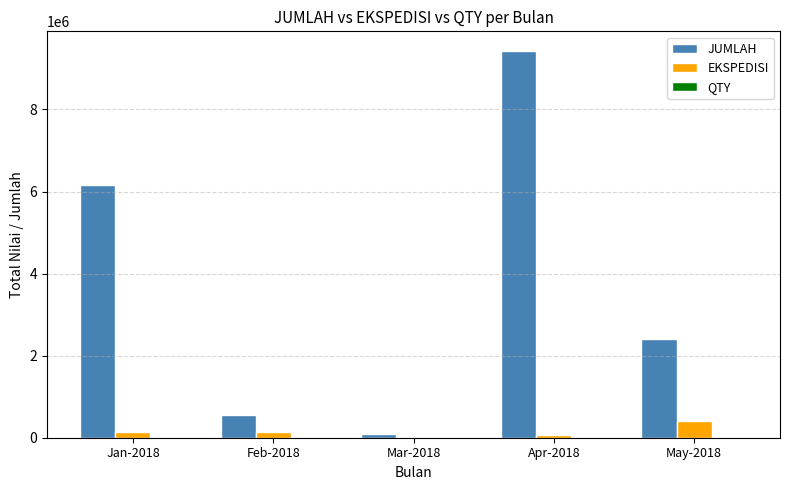

Which series has the largest total across all categories?

JUMLAH